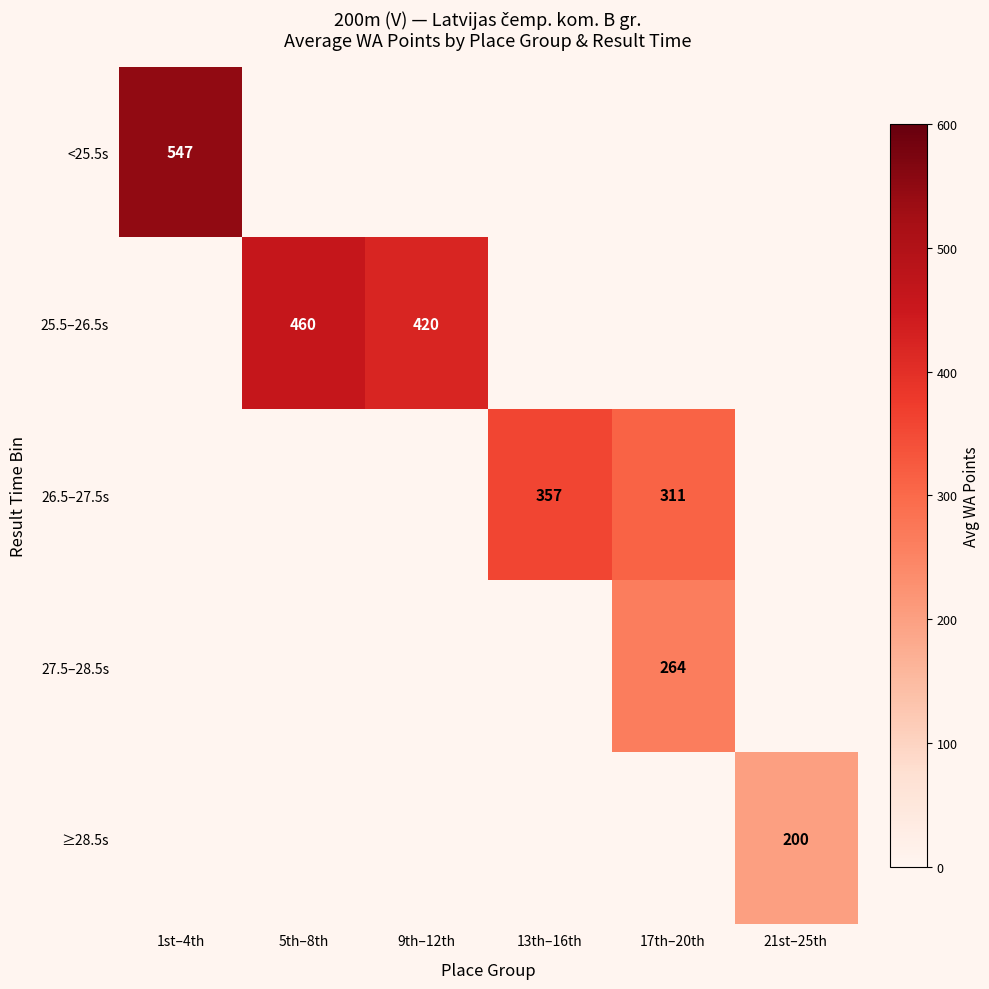

The value of ≥28.5s at 21st–25th is 92. True or false?

False